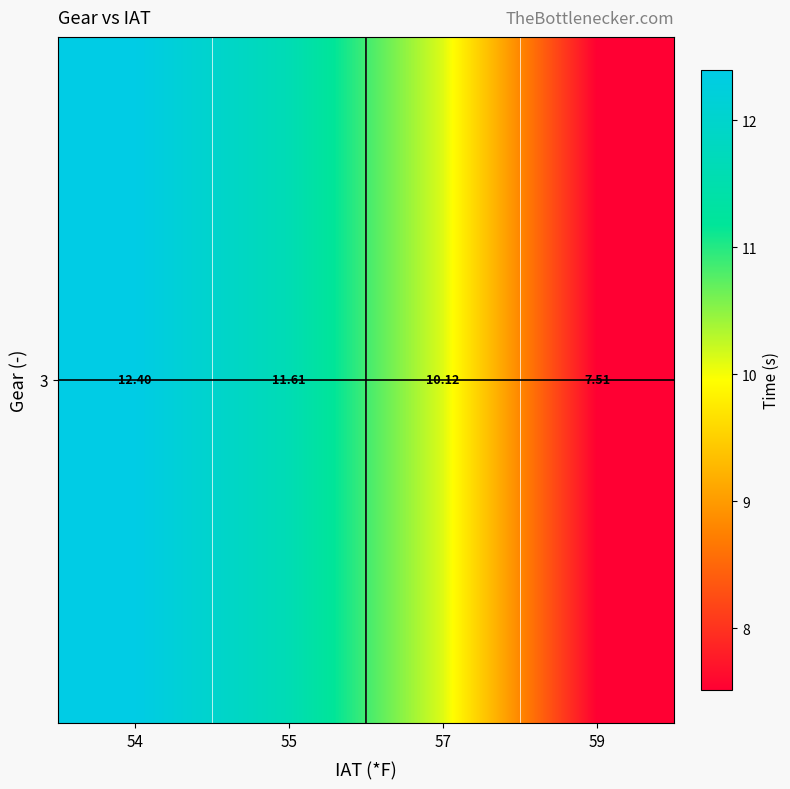

The value at 55 is 11.6. True or false?

True